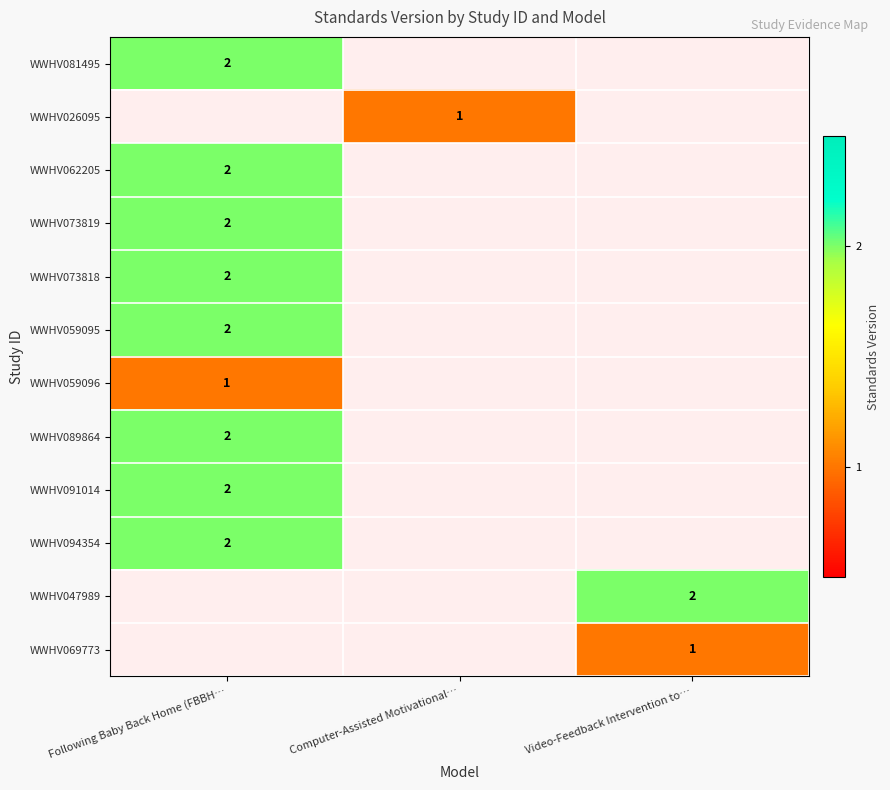

What is the maximum value shown in the chart?

2.0